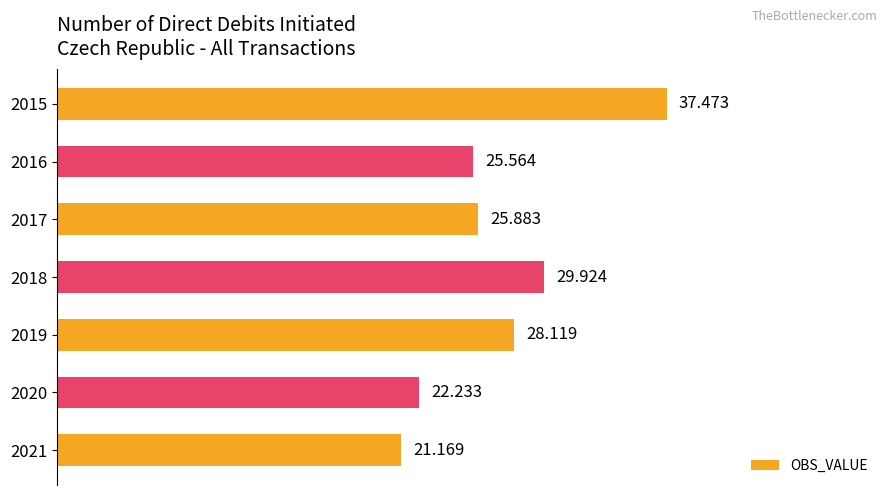

How many categories are shown in the chart?

7